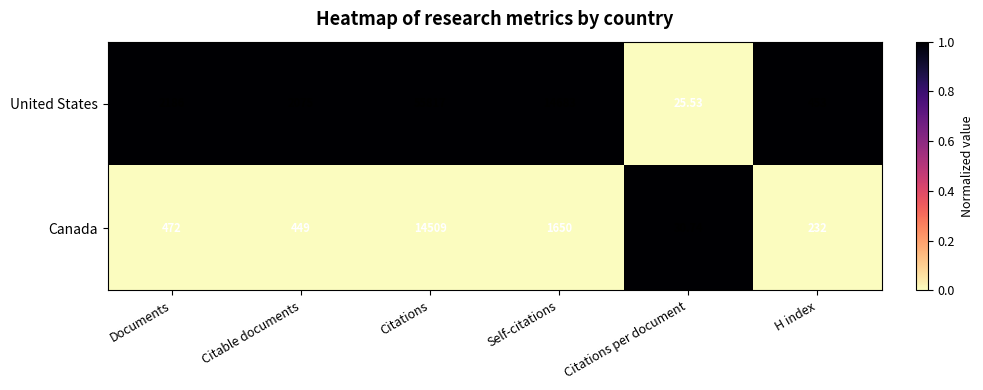

At Self-citations, list the series in order from largest to smallest.

United States, Canada